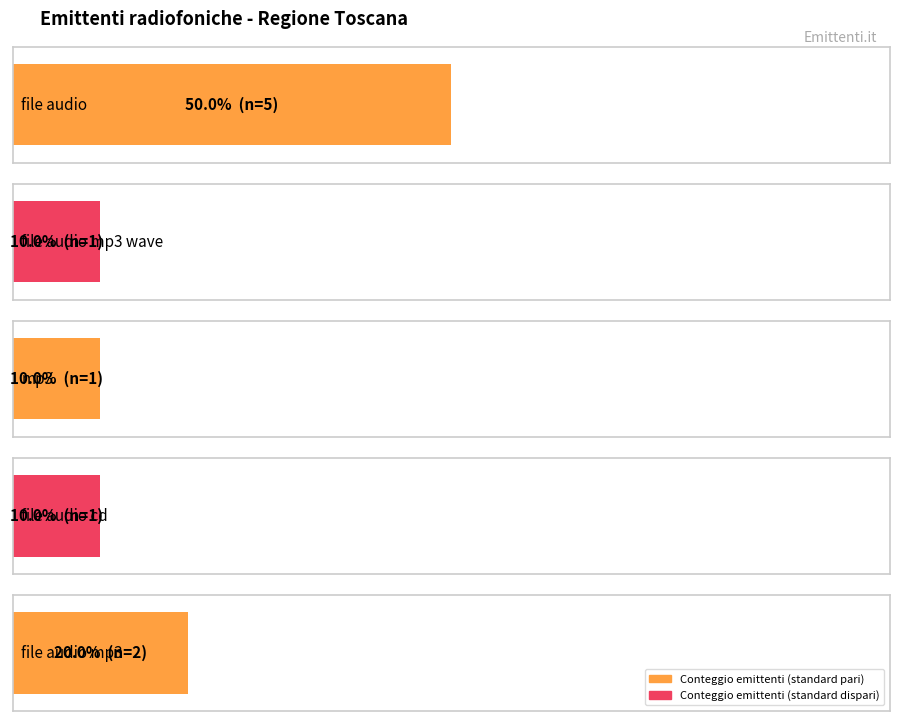

Which label corresponds to the smallest value in the chart?

file audio mp3 wave